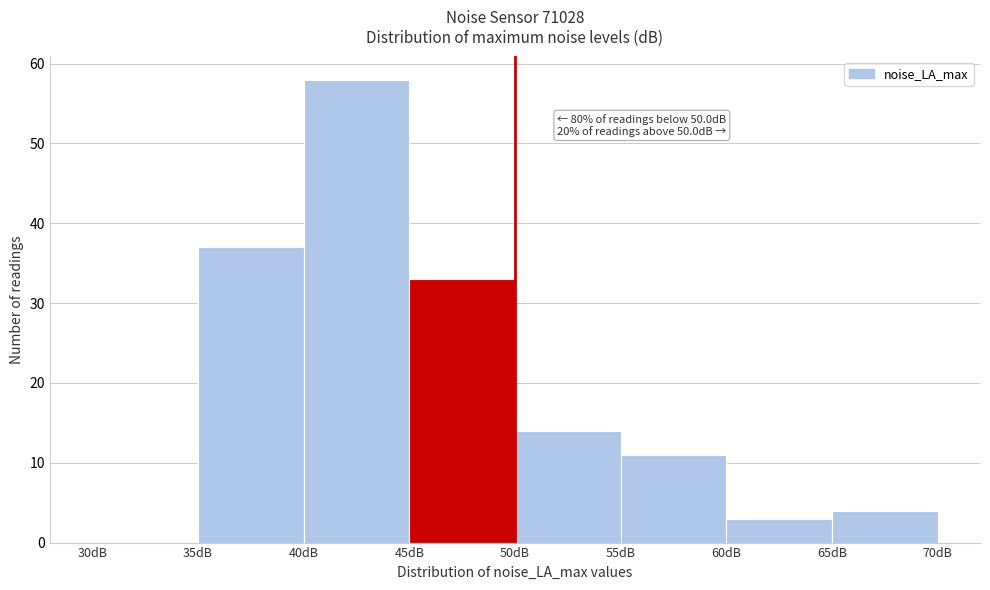

Which range on the x-axis has the tallest bar?

40 to 45